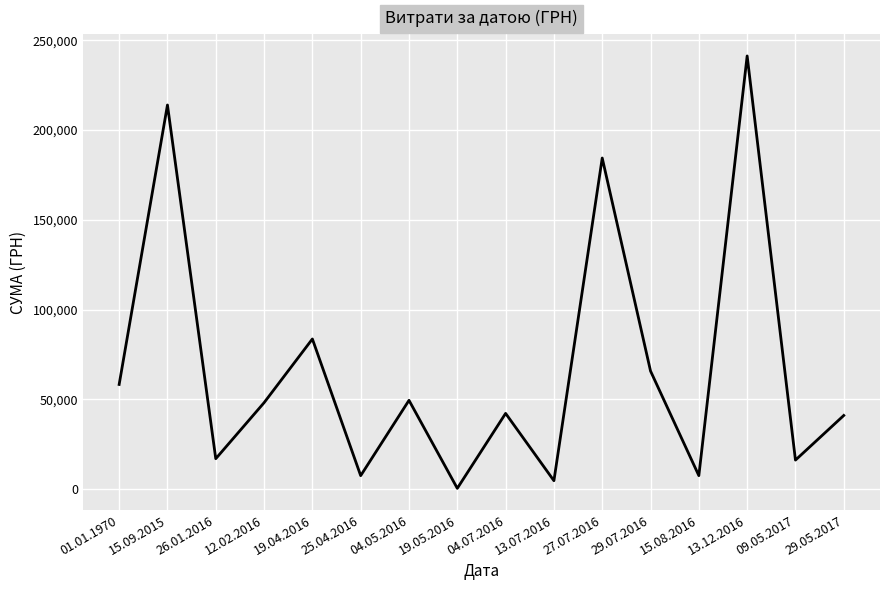

What is the sum of all values?

1082347.2